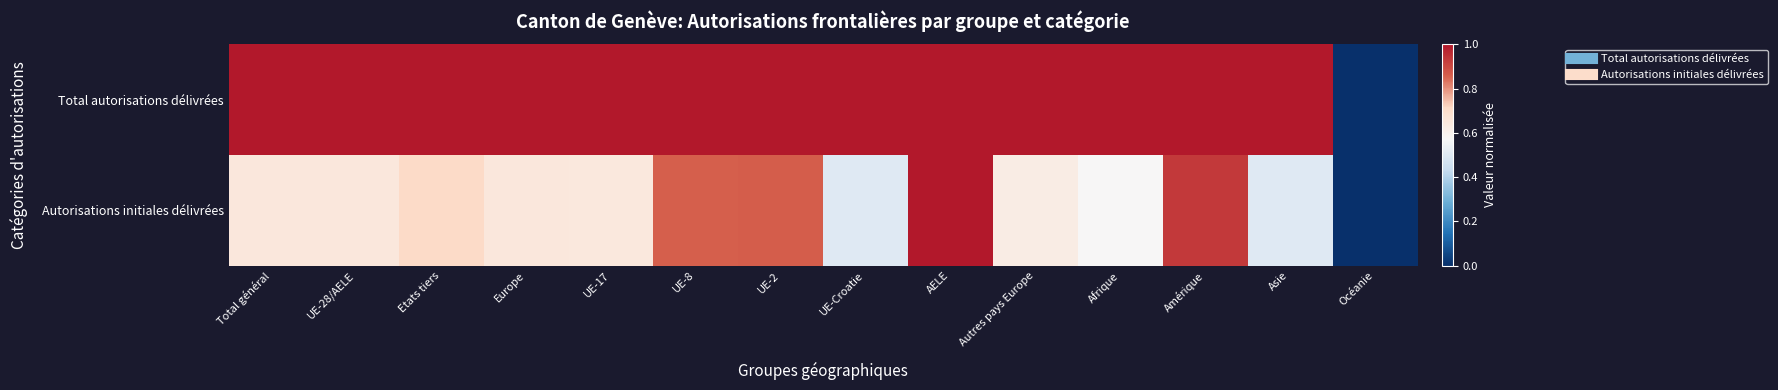

Which series has the largest total across all categories?

Total autorisations délivrées